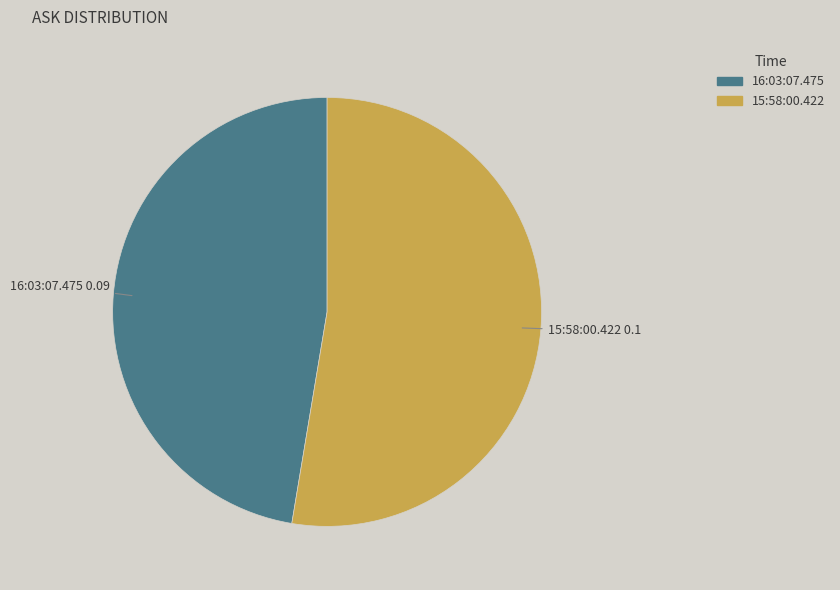

Count the number of slices in the pie.

2